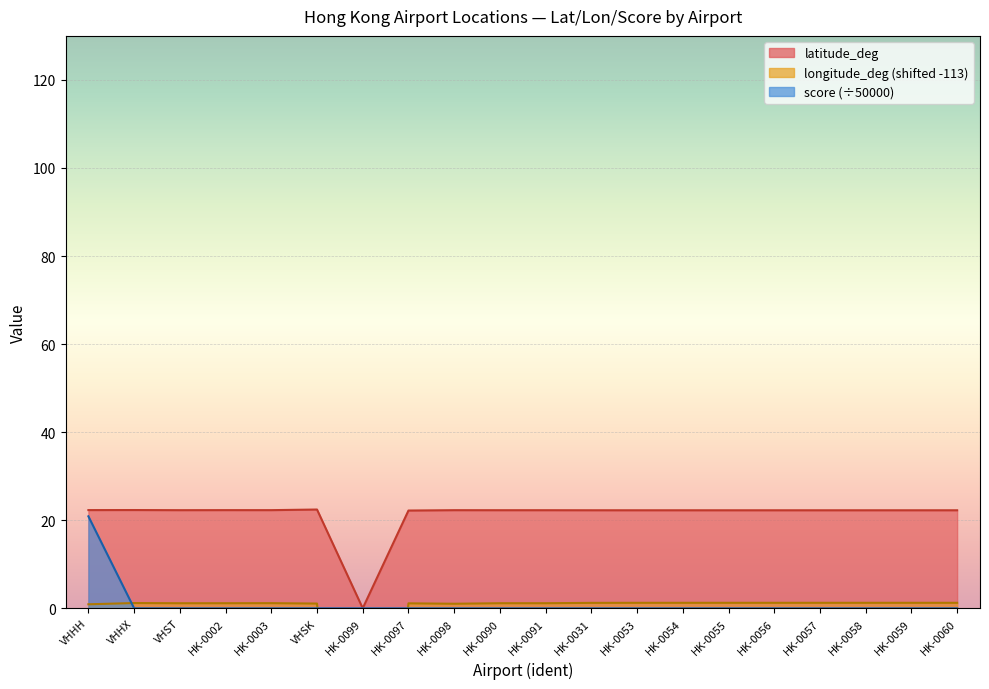

What are all the series names shown in the legend?

latitude_deg, longitude_deg, score